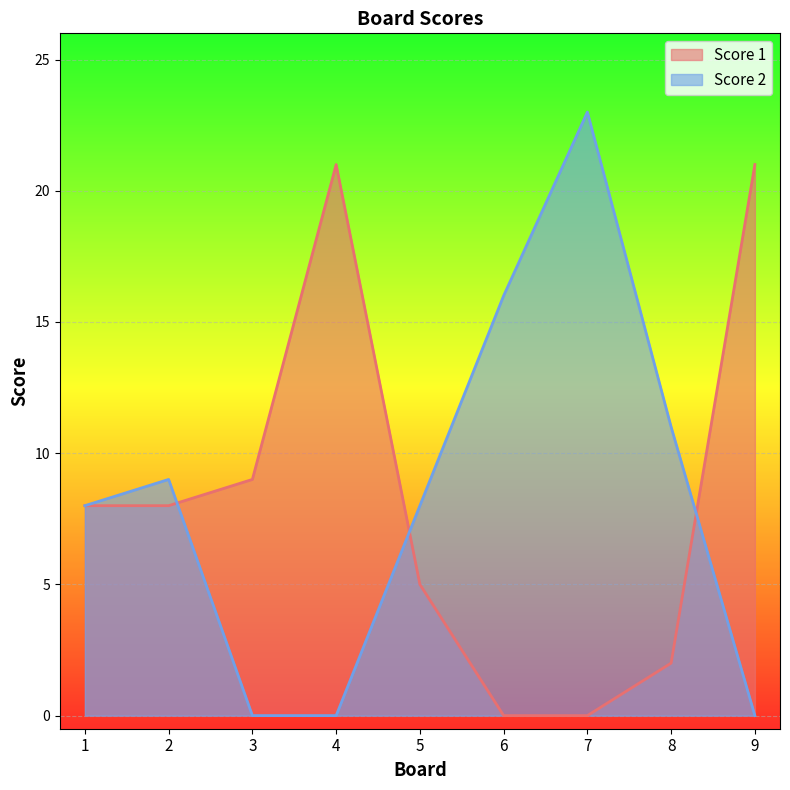

Where is Score 2 nearest to the value 11?

8